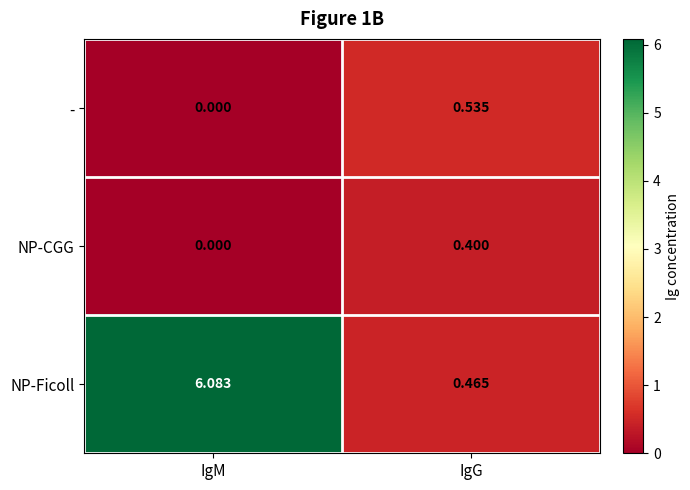

Is the value of - at IgM greater than the value of NP-CGG at IgG?

No